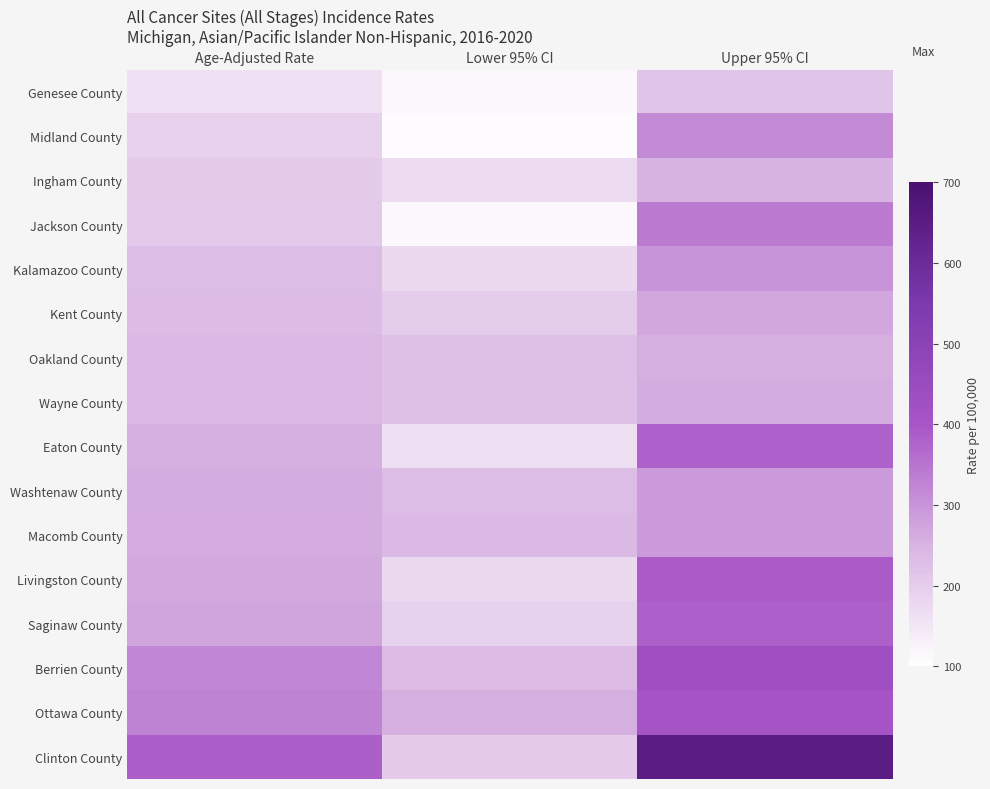

Count the number of categories in the chart.

3